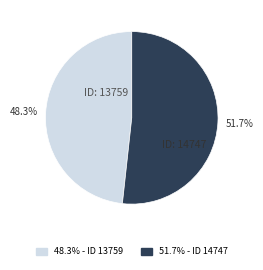

What is the ratio of the value at ID: 13759 to the value at ID: 14747?

0.9